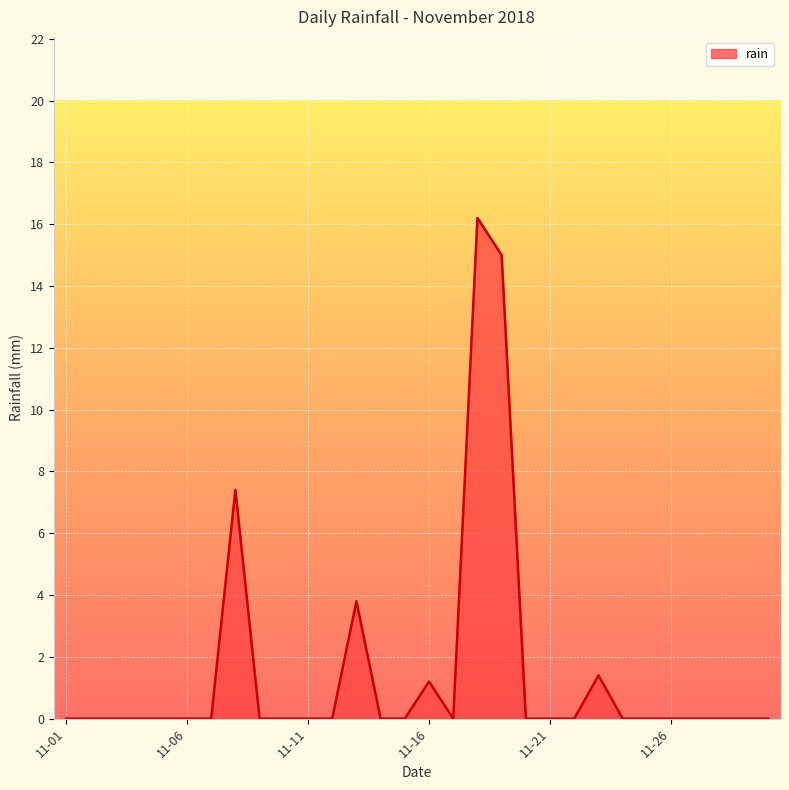

What is the difference between the maximum and minimum values?

16.2